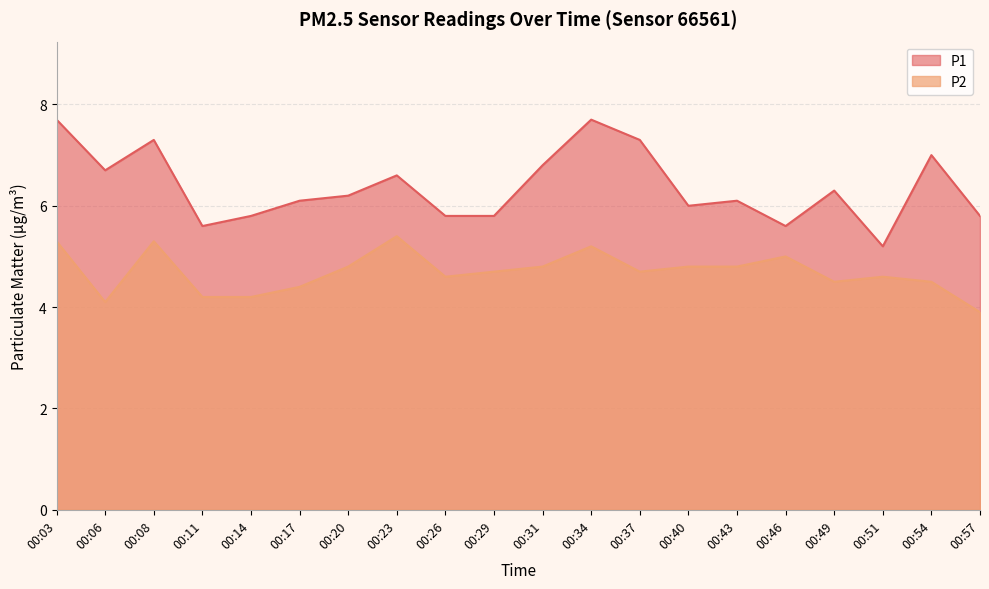

How many data points in P1 are above 6?

12